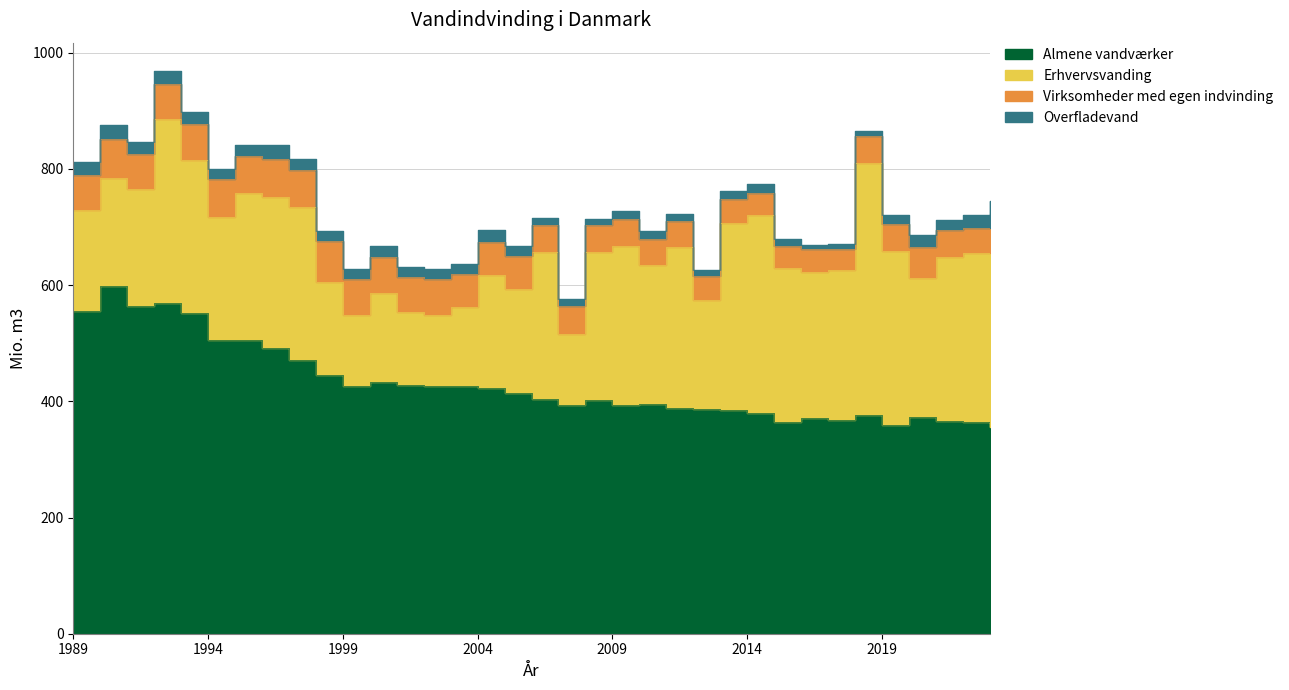

What is the total value across all series at 2015?

679.2